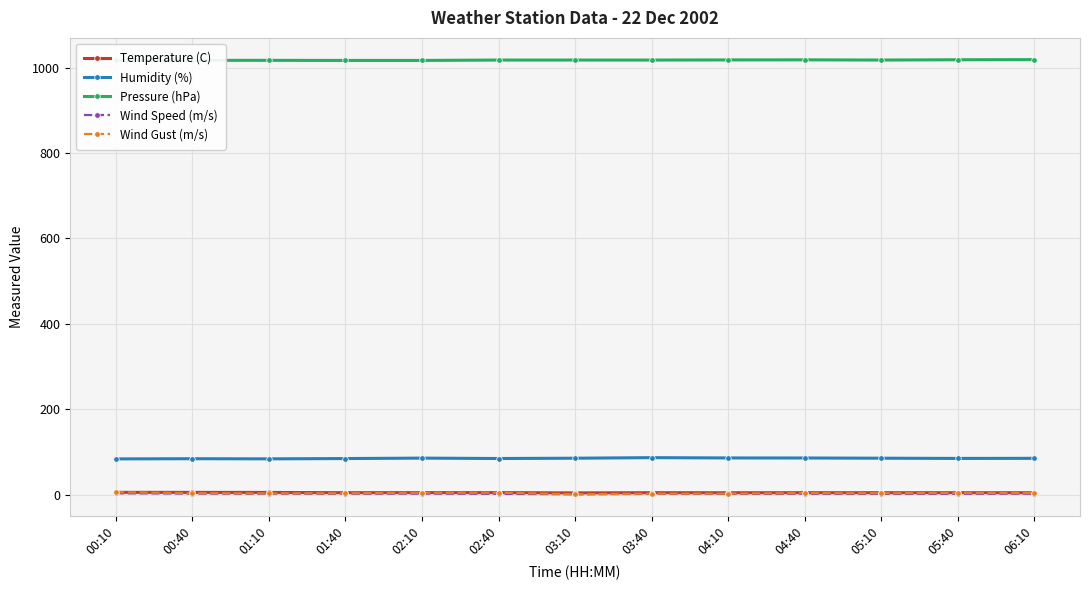

Which series has the largest total across all categories?

Pressure (hPa)